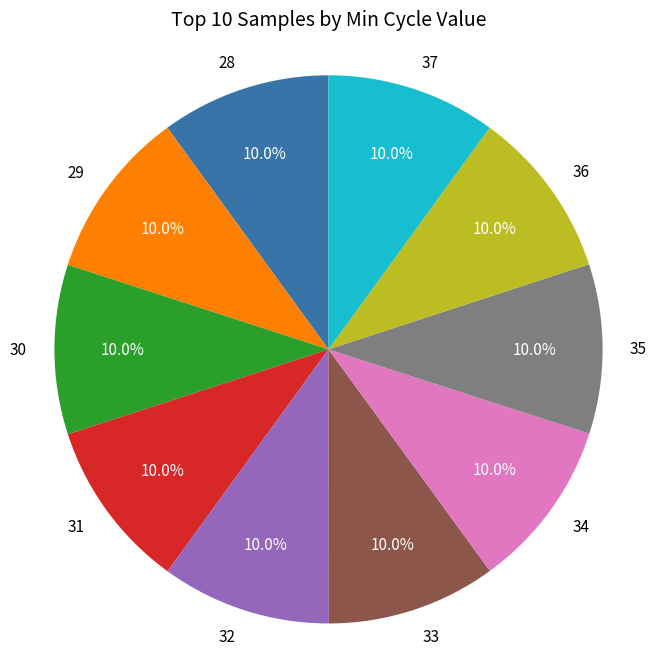

True or false: 36 accounts for 1% of the total.

False